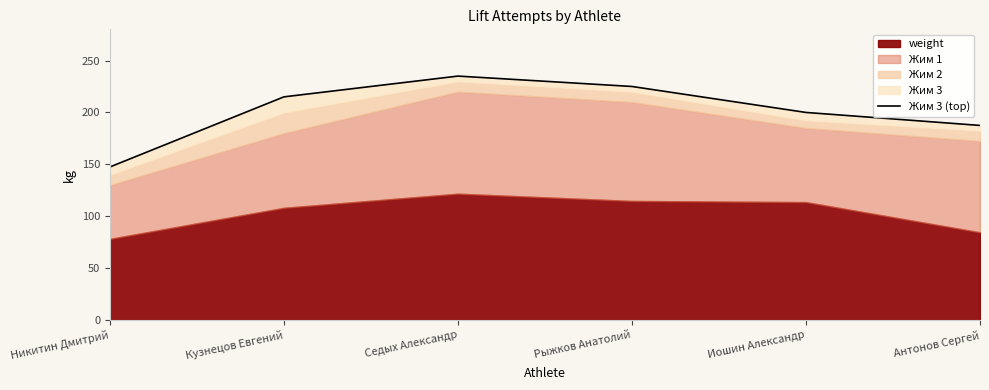

Where is the first local maximum?

Седых Александр